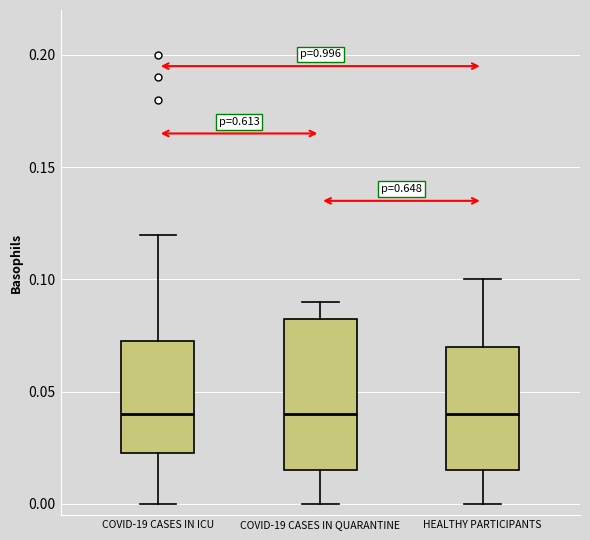

Reading left to right, read every box against the y-axis: the position of its median line, the range the box covers, and the ends of its whiskers. The values are not printed on the chart, so give them approximately, as read against the axis.

COVID-19 CASES IN ICU: median 0.040, box 0.025 to 0.075, whiskers 0.000 to 0.120
COVID-19 CASES IN QUARANTINE: median 0.040, box 0.015 to 0.085, whiskers 0.000 to 0.090
HEALTHY PARTICIPANTS: median 0.040, box 0.015 to 0.070, whiskers 0.000 to 0.100